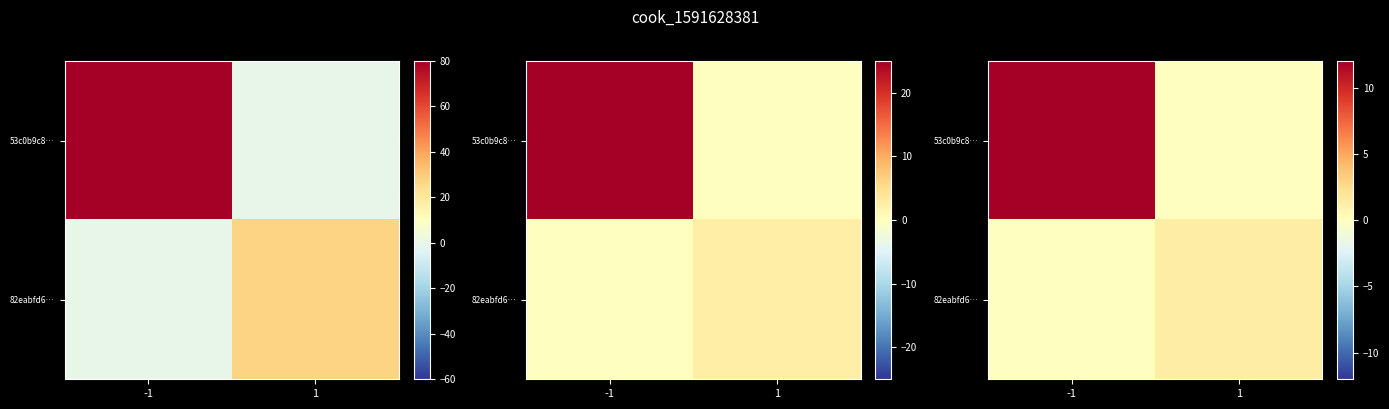

List the series in order of their peak value, highest first.

53c0b9c8…, 82eabfd6…